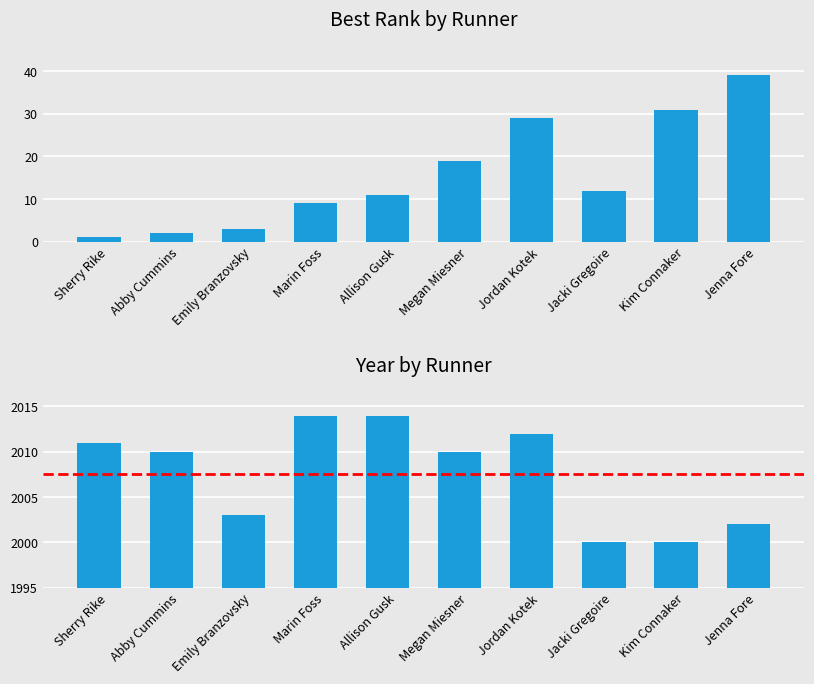

What value does the Year series have at Jacki Gregoire?

2000